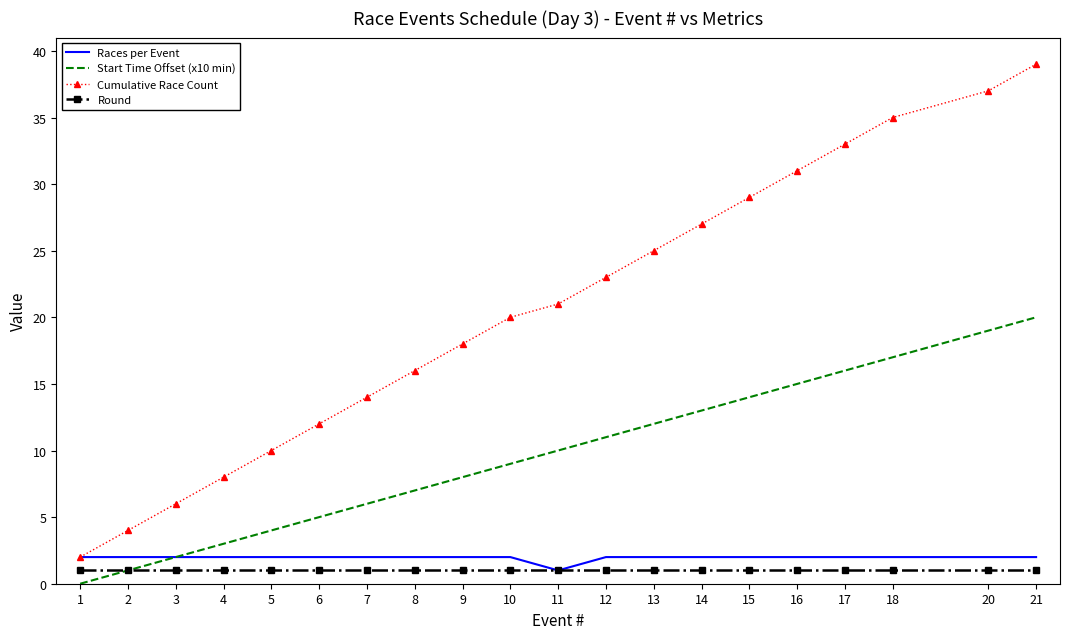

The value of Cumulative Race Count at 7 is 7. True or false?

False